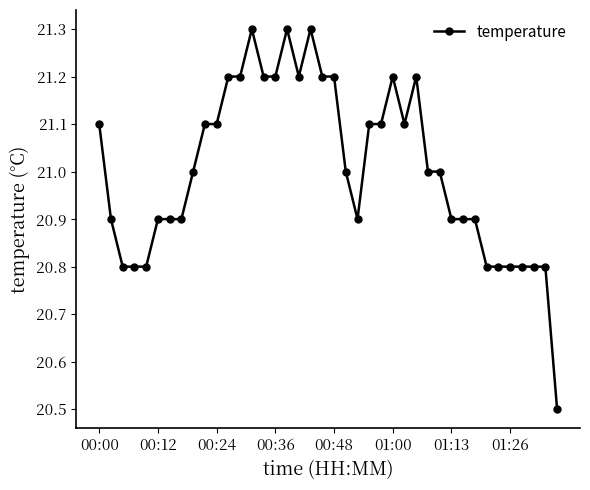

What is the value of the 10th point from the left?

21.1